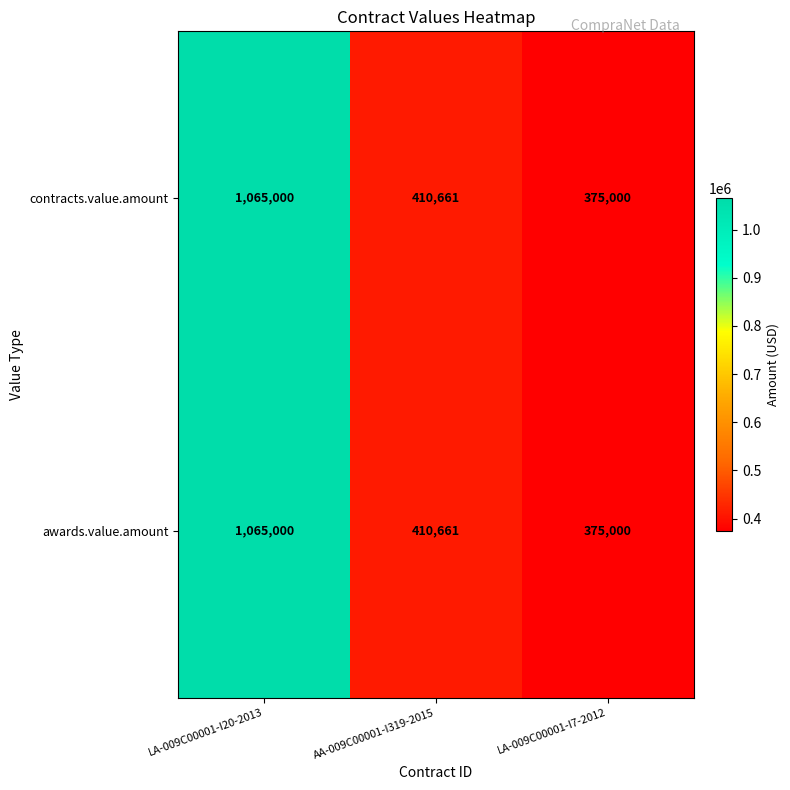

What is the greatest value displayed?

1065000